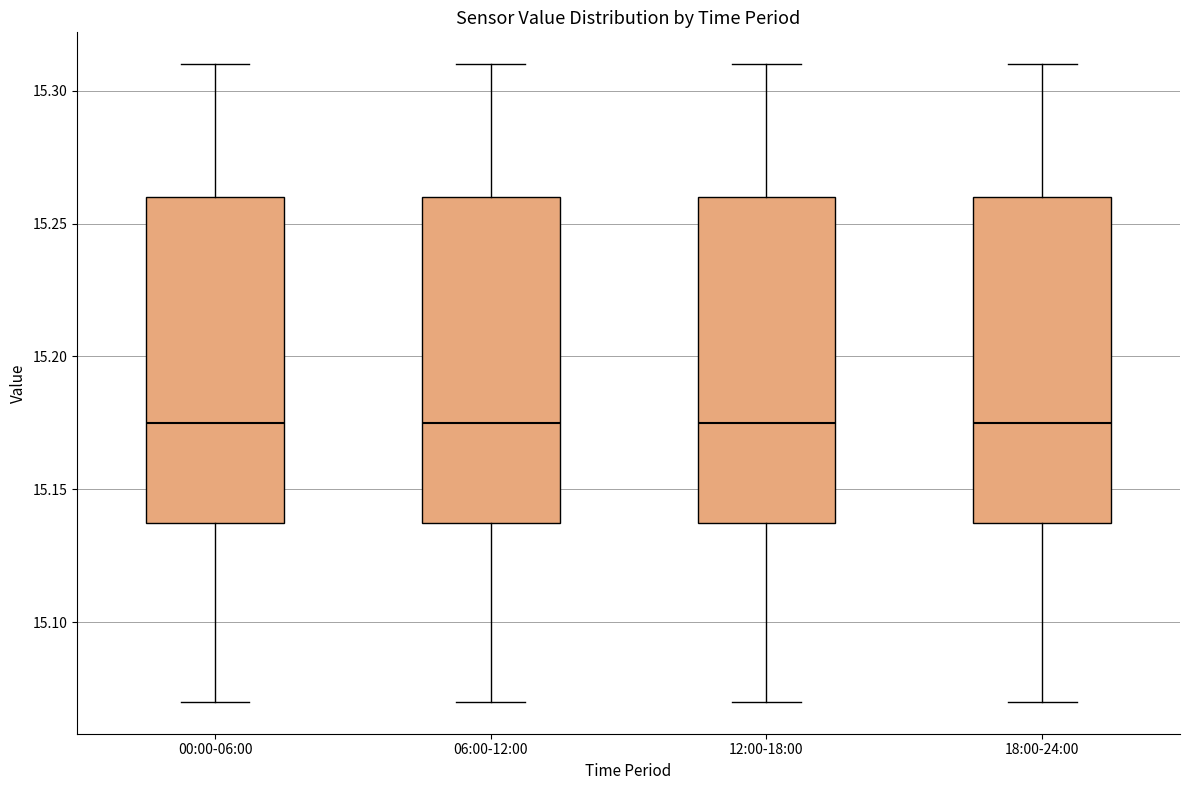

Reading left to right, transcribe this box plot: for each box, give where its median line is, the range the box spans, and where its two whiskers end, as read against the y-axis. The values are not printed on the chart, so give them approximately, as read against the axis.

00:00-06:00: median 15.175, box 15.140 to 15.260, whiskers 15.070 to 15.310
06:00-12:00: median 15.175, box 15.140 to 15.260, whiskers 15.070 to 15.310
12:00-18:00: median 15.175, box 15.140 to 15.260, whiskers 15.070 to 15.310
18:00-24:00: median 15.175, box 15.140 to 15.260, whiskers 15.070 to 15.310